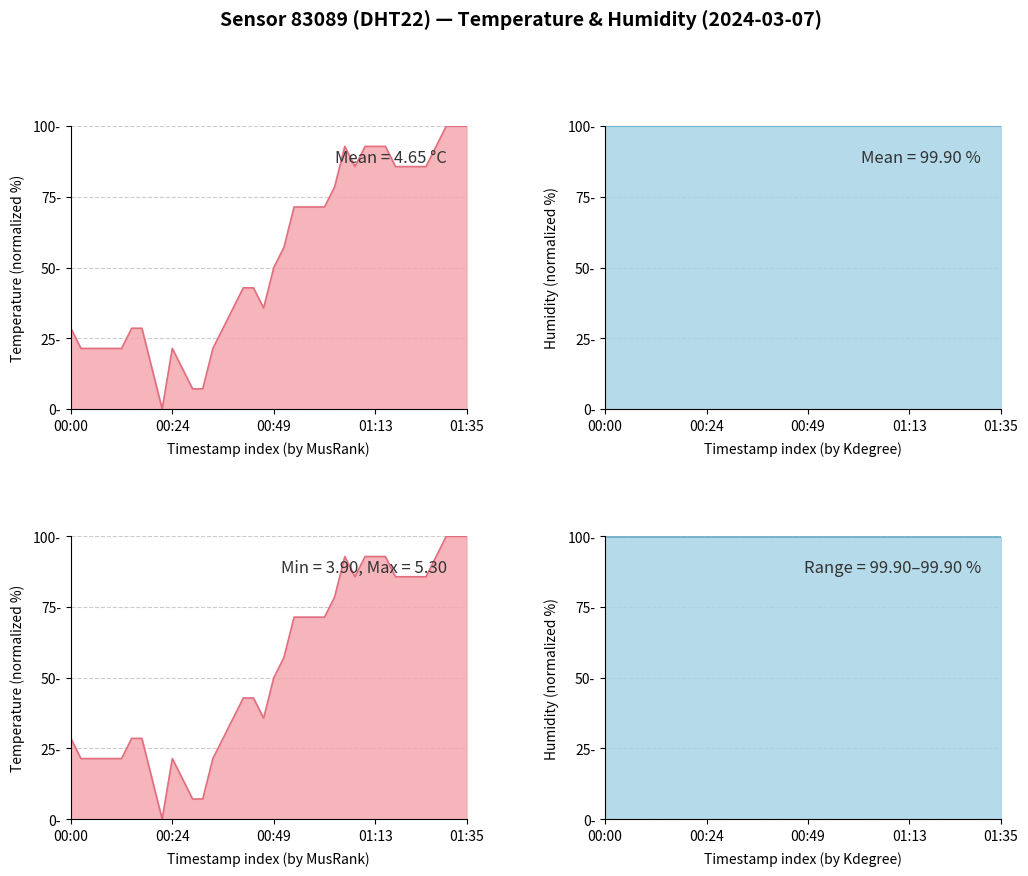

Between 5 and 24, which series saw the biggest shift?

Temperature (normalized %) line